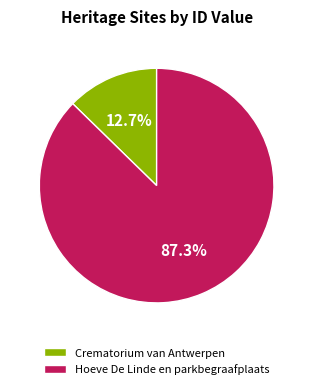

What portion of the pie excludes Crematorium van Antwerpen?

87.3%